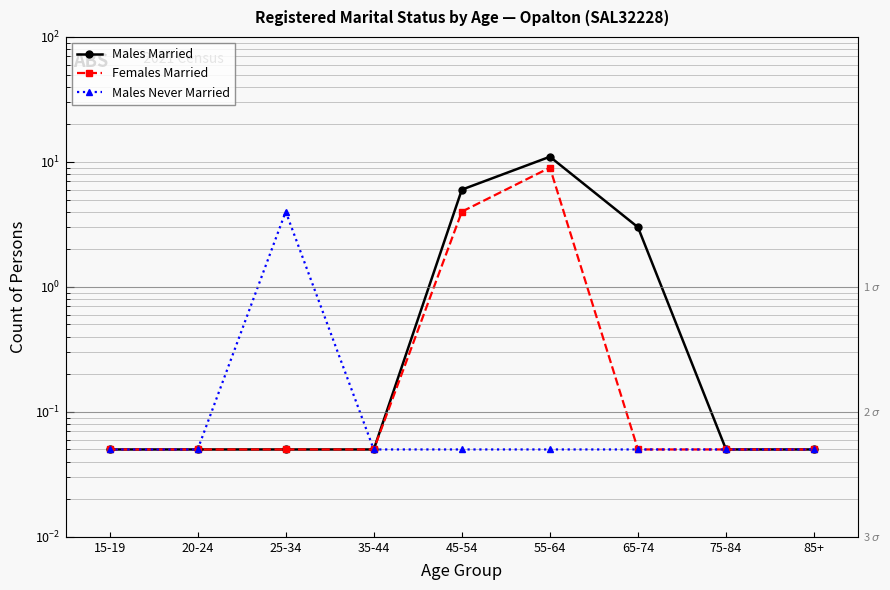

What is the sum of all Males Never Married values?

4.4